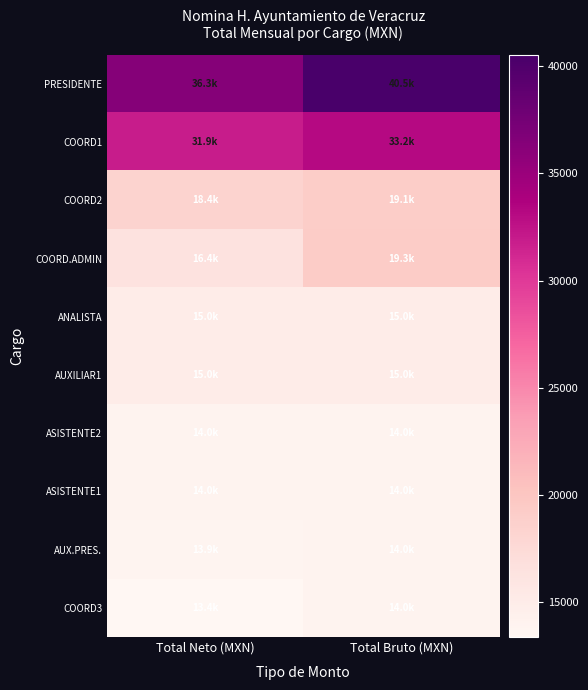

What is the difference between the highest and lowest values at Total Bruto (MXN)?

26565.9